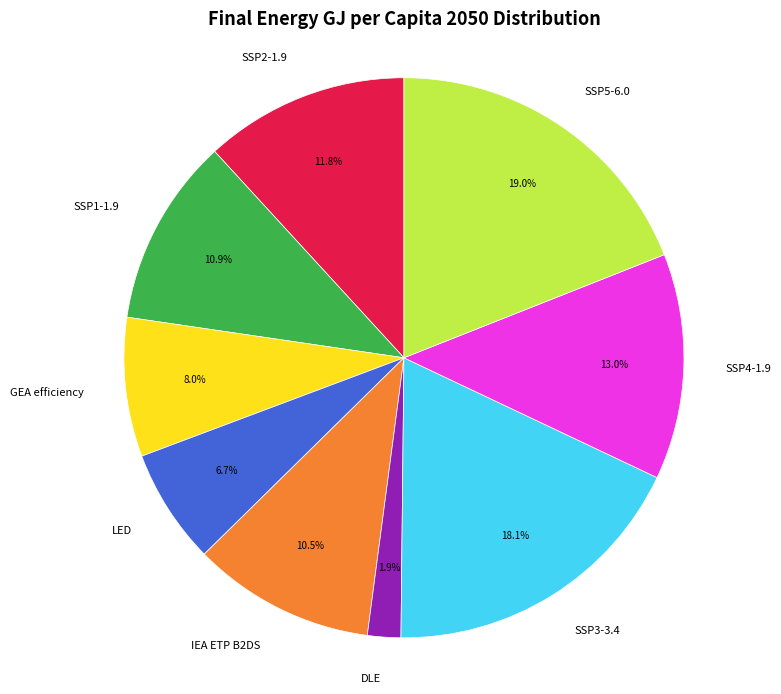

To the nearest percent, what is the combined percentage of SSP4-1.9 and SSP5-6.0?

32%